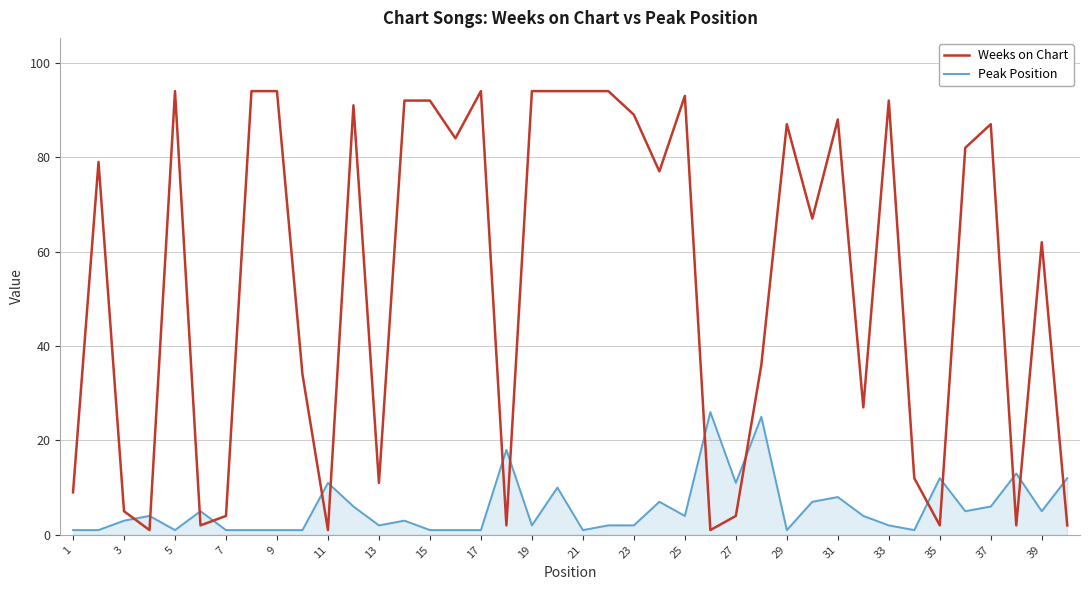

What is the maximum value for Peak Position?

26